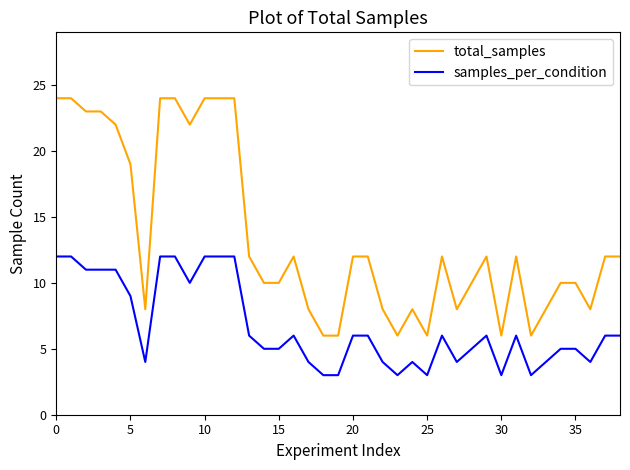

Rank the series by their maximum value, from lowest to highest.

samples_per_condition, total_samples